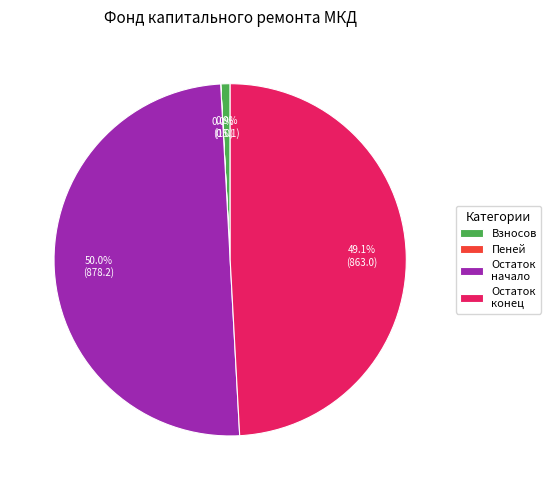

Approximately how many times larger is the value at Остаток конец compared to Остаток начало?

1.0